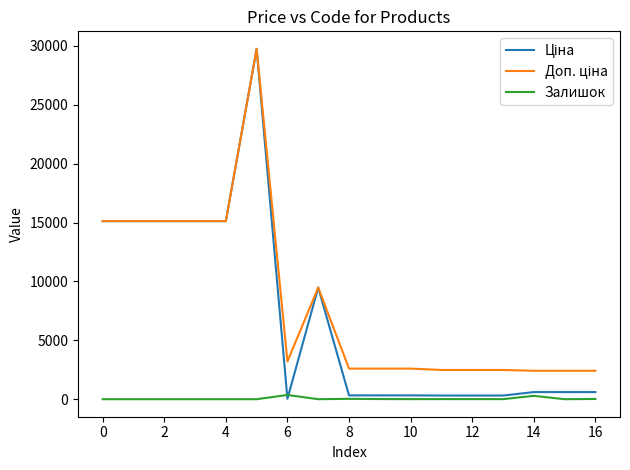

Does the chart display data point markers on the line(s)?

No